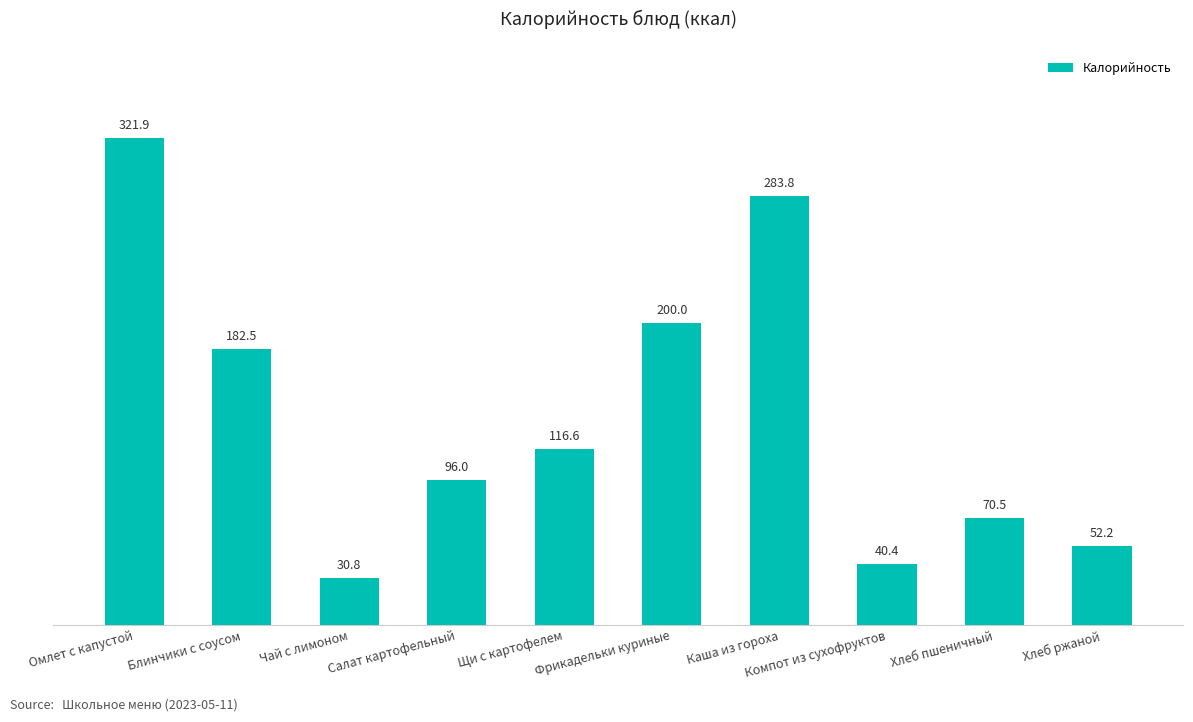

What is the smallest value displayed?

30.8